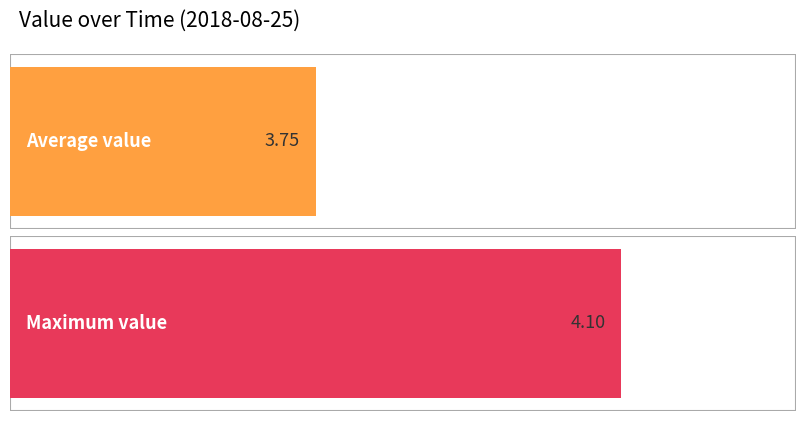

The chart shows a value of 3.7 at 22:14. True or false?

True